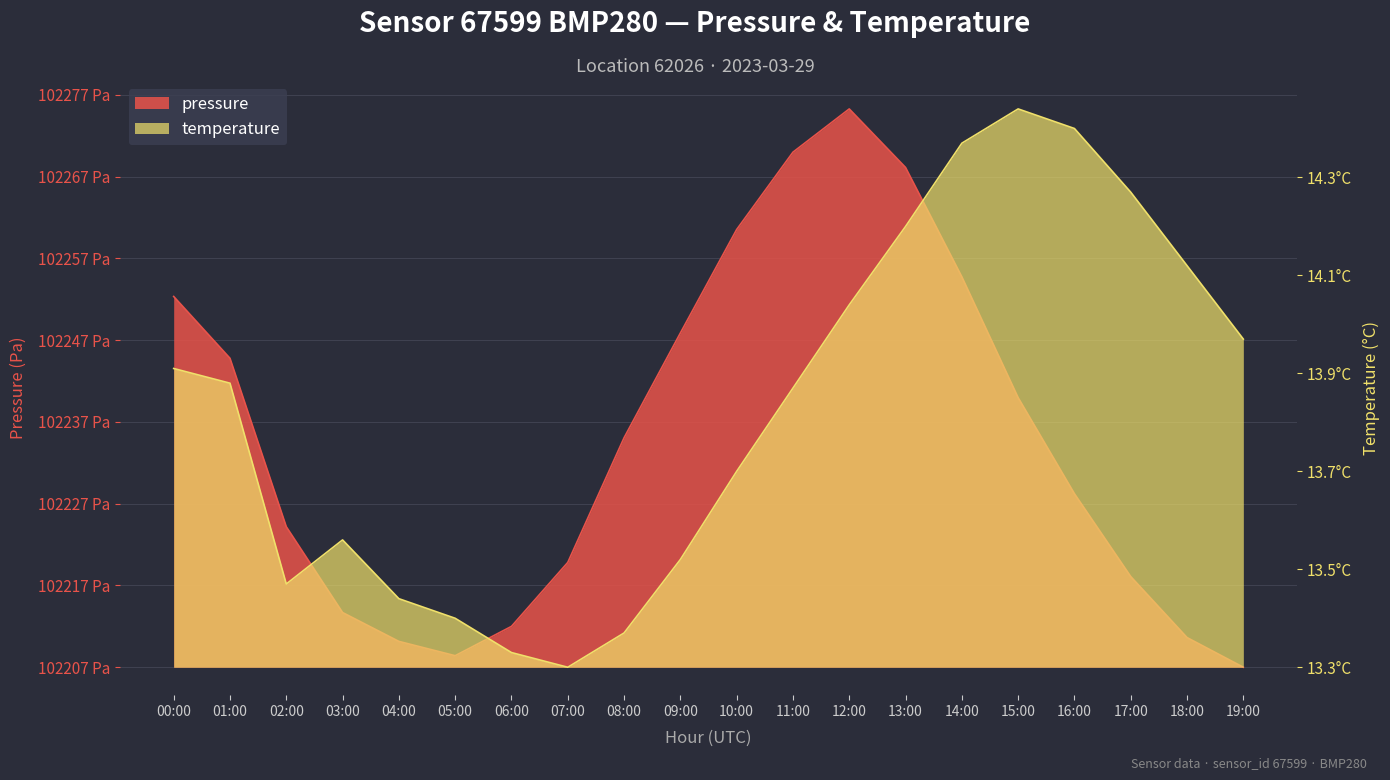

Is the value of temperature at 07:00 greater than the value of pressure at 12:00?

No